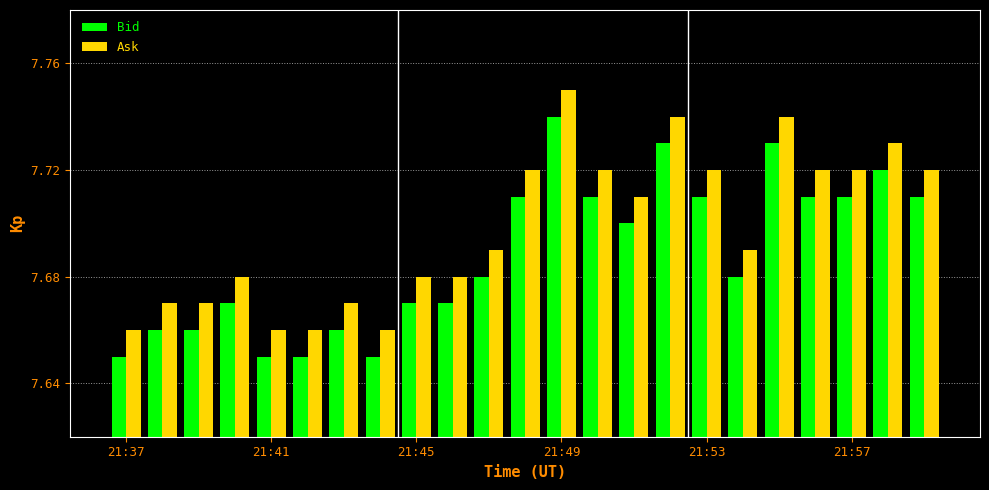

Count the Bid values in the range 7 to 8.

23